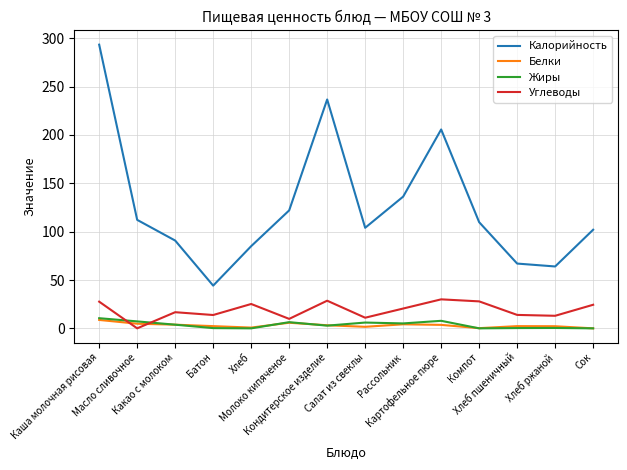

After their last crossing, which series has the higher values: Жиры or Углеводы?

Углеводы